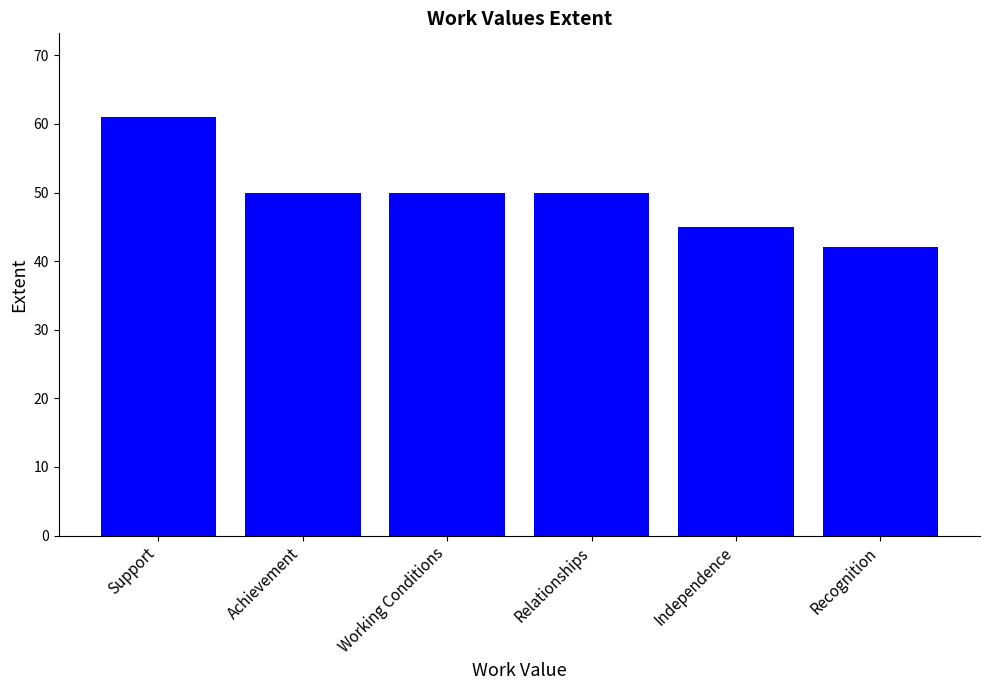

True or false: the data shows 24 at Support.

False